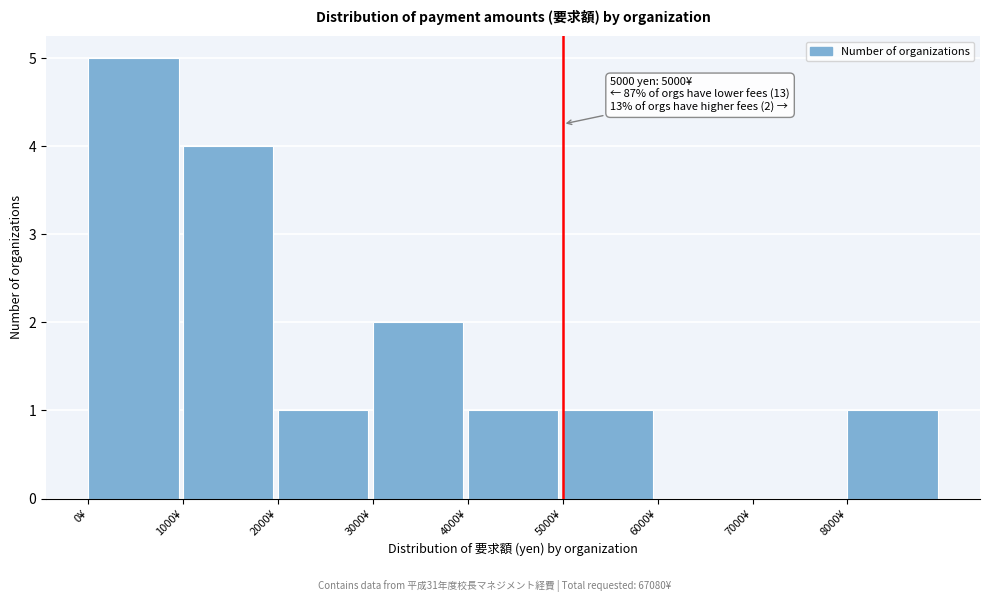

Over which range of the x-axis is the bar tallest?

0 to 1000